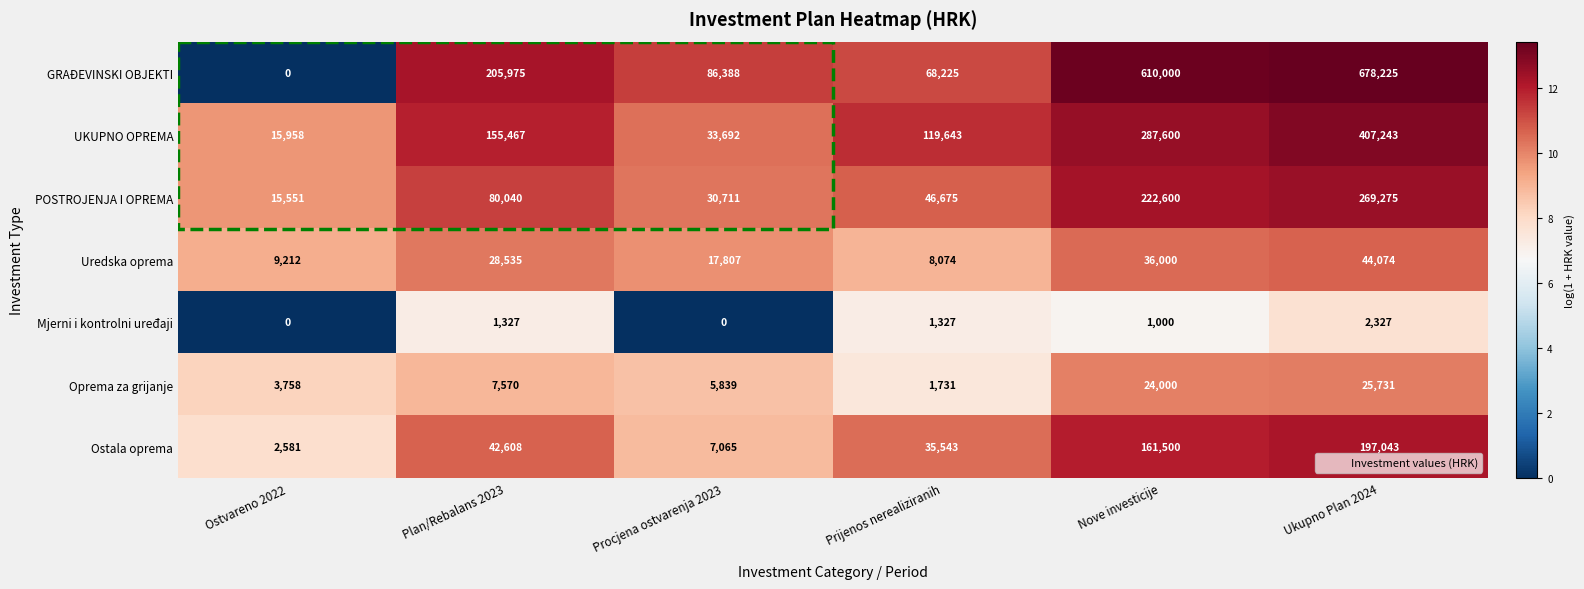

What is the sum of all POSTROJENJA I OPREMA values?

664852